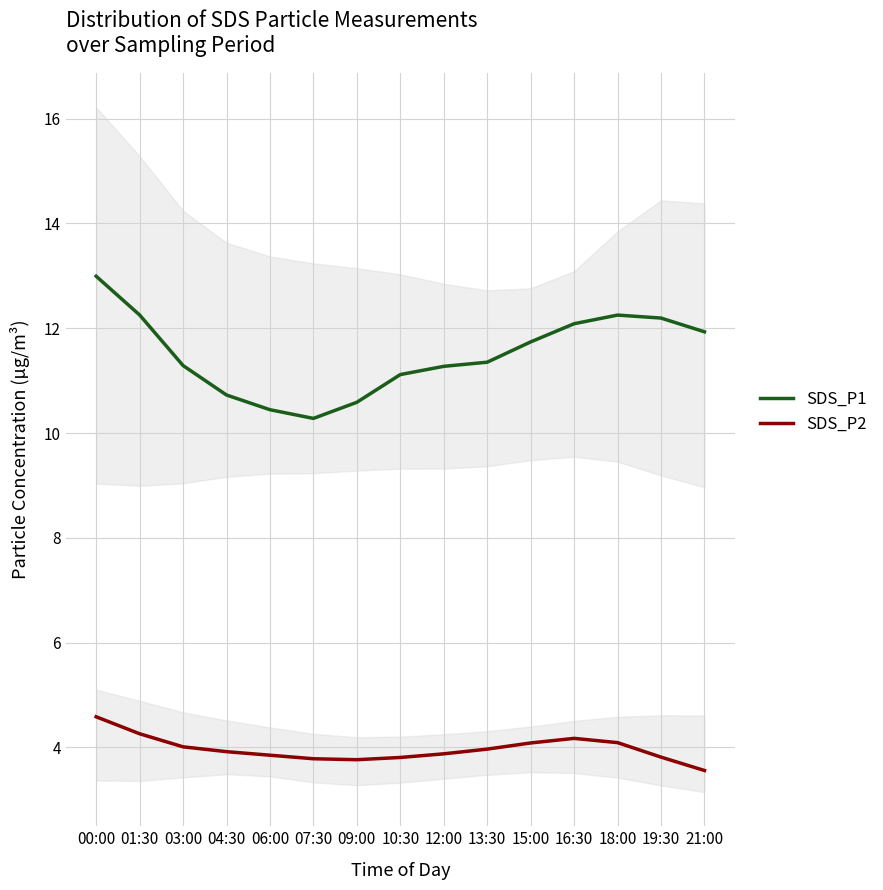

What value does the SDS_P1 series have at 16:30?

12.1